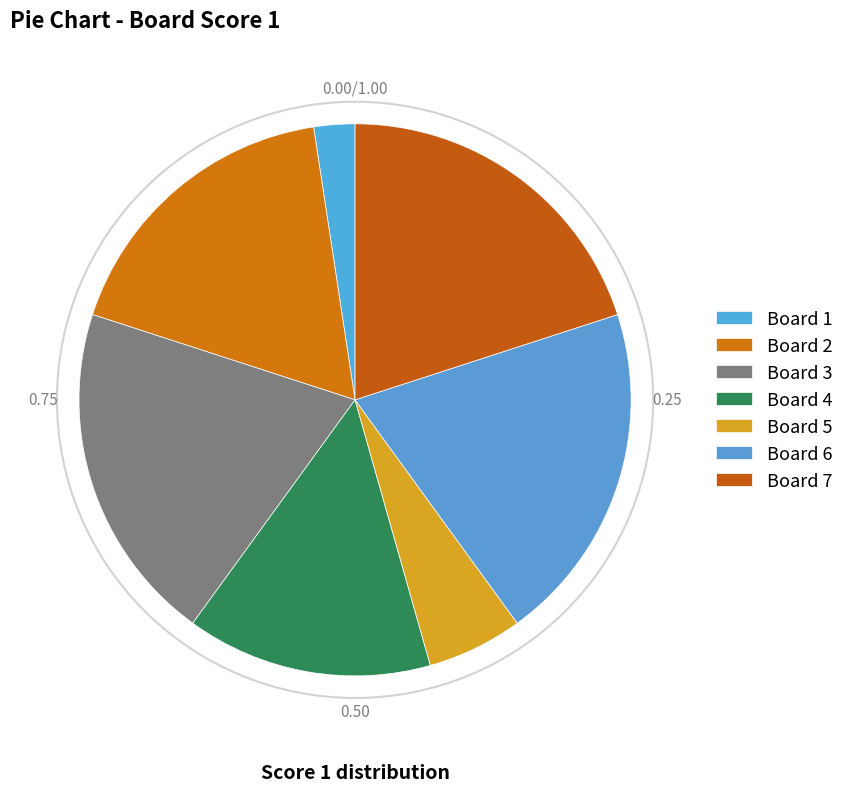

Which category has the smallest portion of the pie?

Board 1